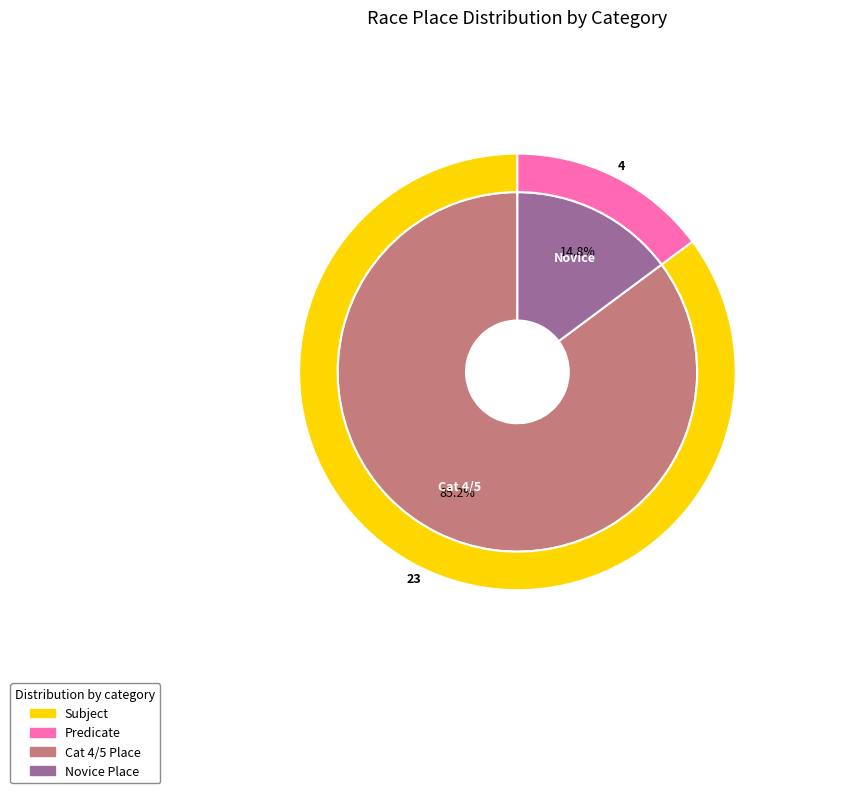

What is the change in value from Cat 4/5 to Novice?

-19